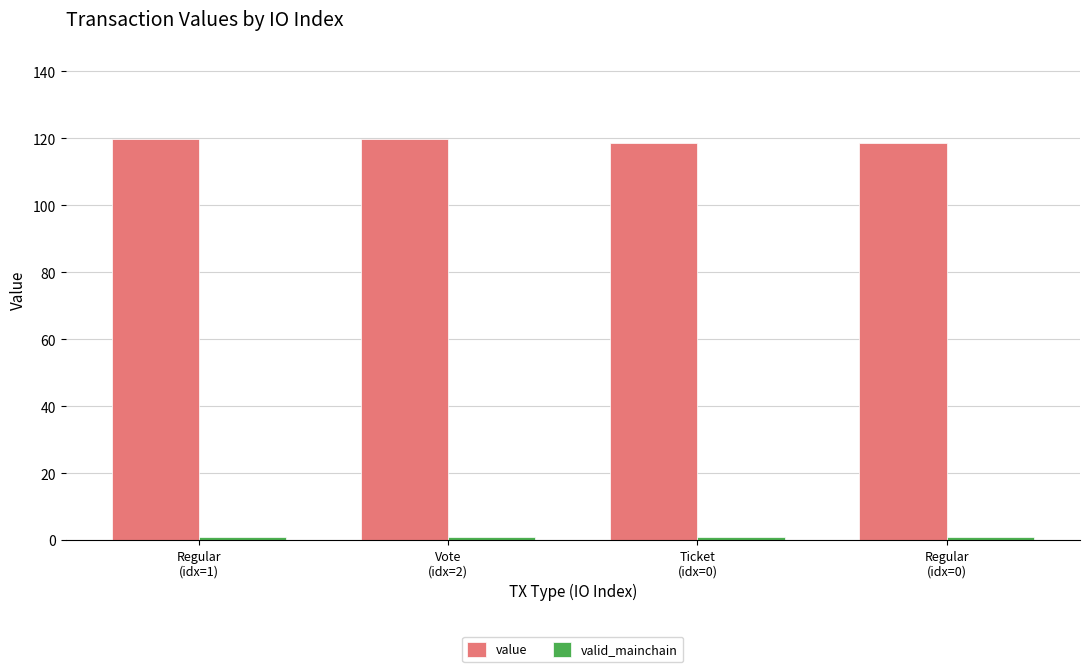

Which series has the largest total across all categories?

value